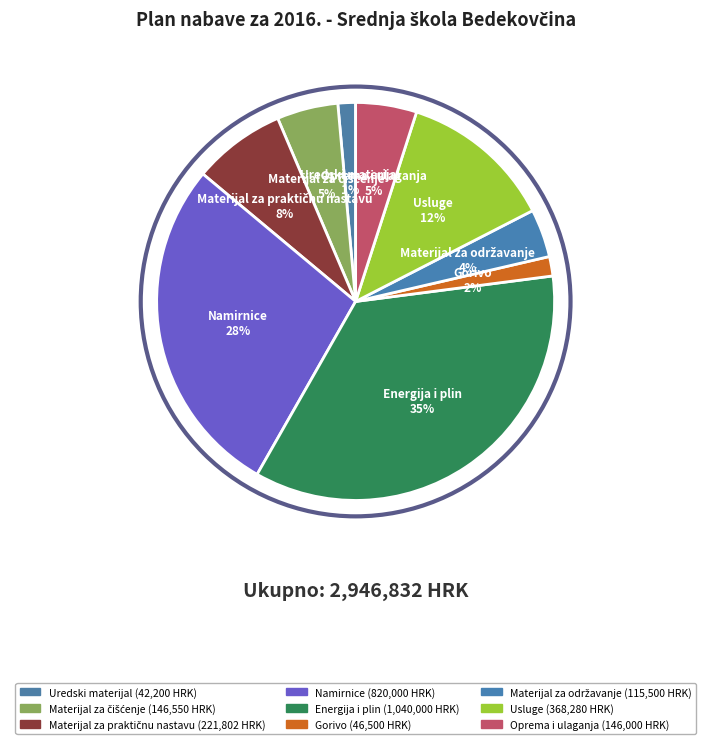

Which category has the biggest portion of the pie?

Energija i plin